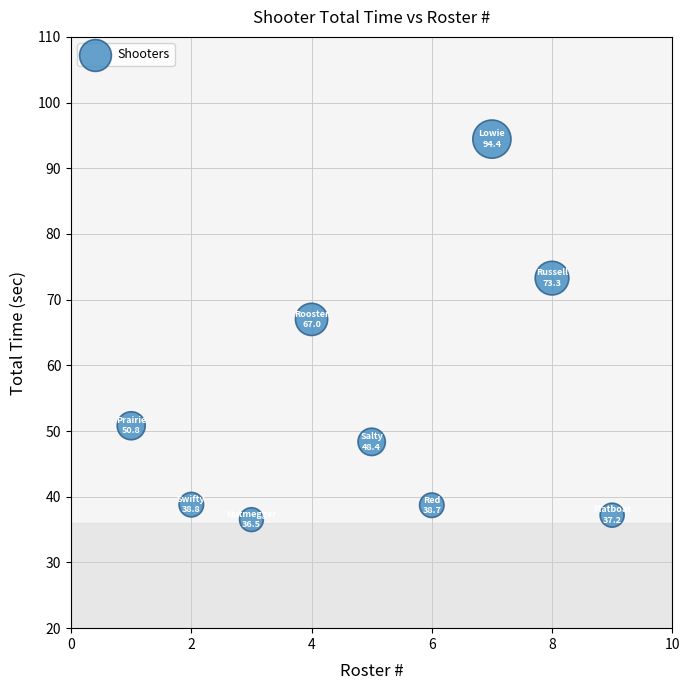

What is the range of X values (max minus min)?

8.0